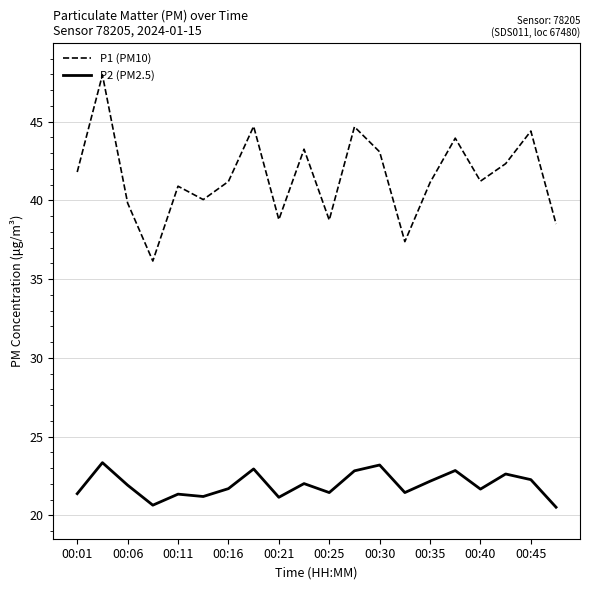

What is the minimum value for P2 (PM2.5)?

20.5